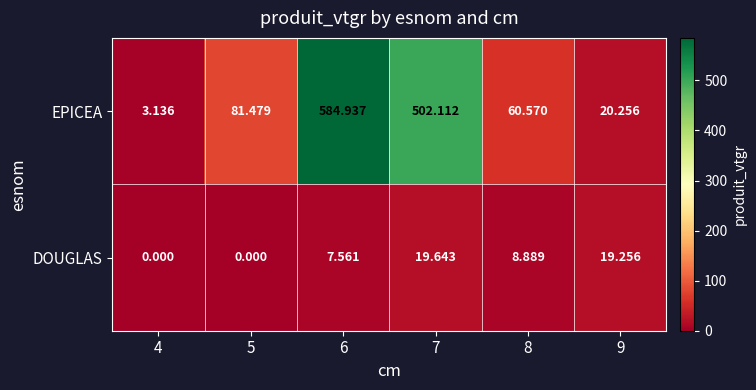

What is the greatest value displayed?

584.9